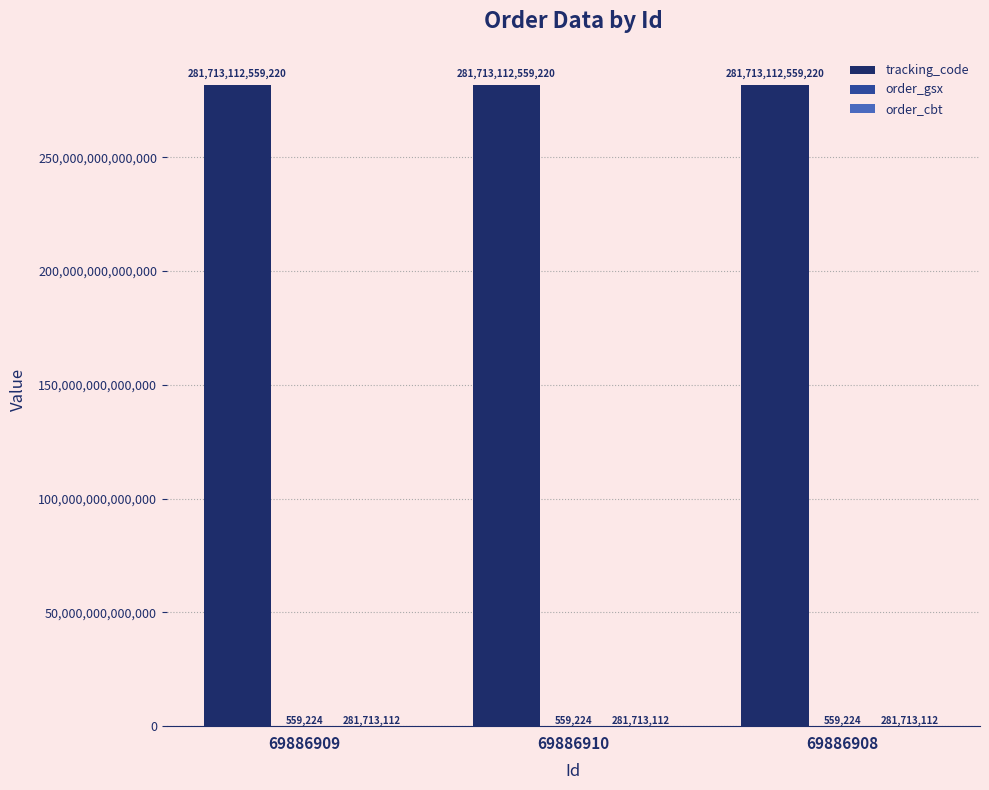

The value of tracking_code at 69886910 is 489844248629737. True or false?

False